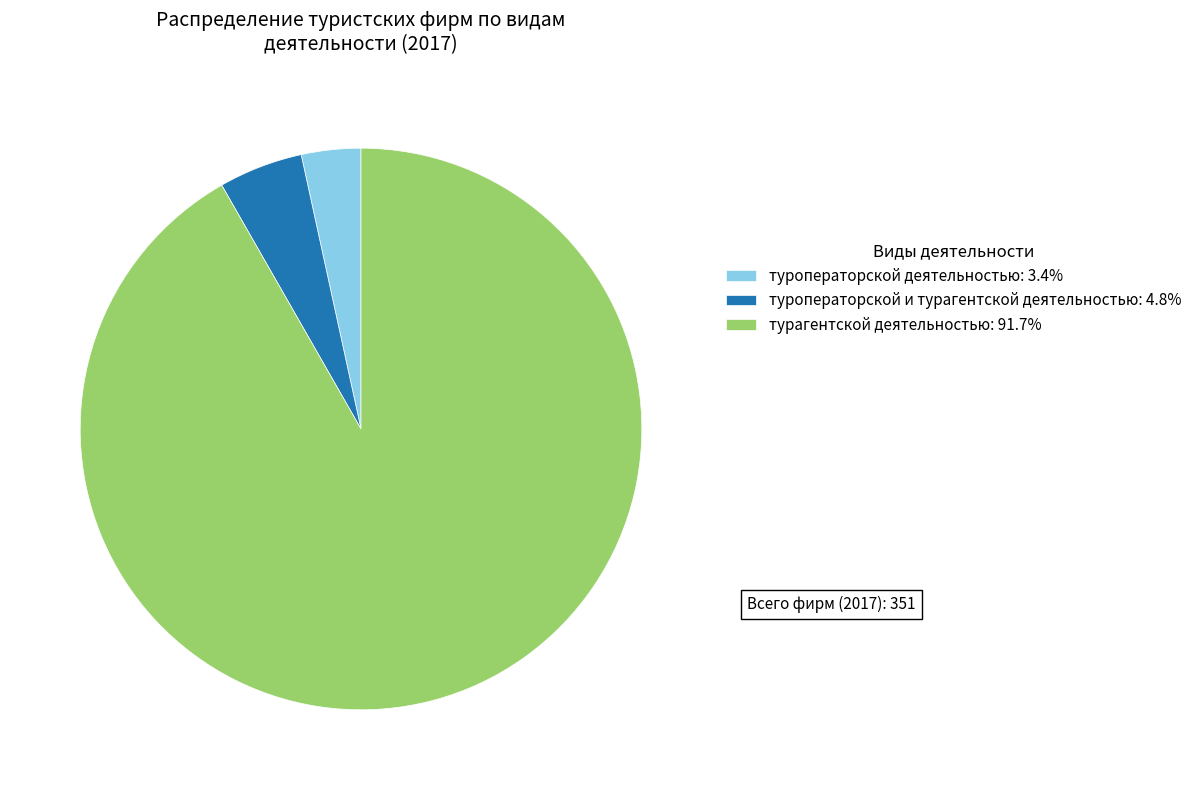

What is the ratio of the value at туроператорской и турагентской деятельностью: 4.8% to the value at туроператорской деятельностью: 3.4%?

1.4